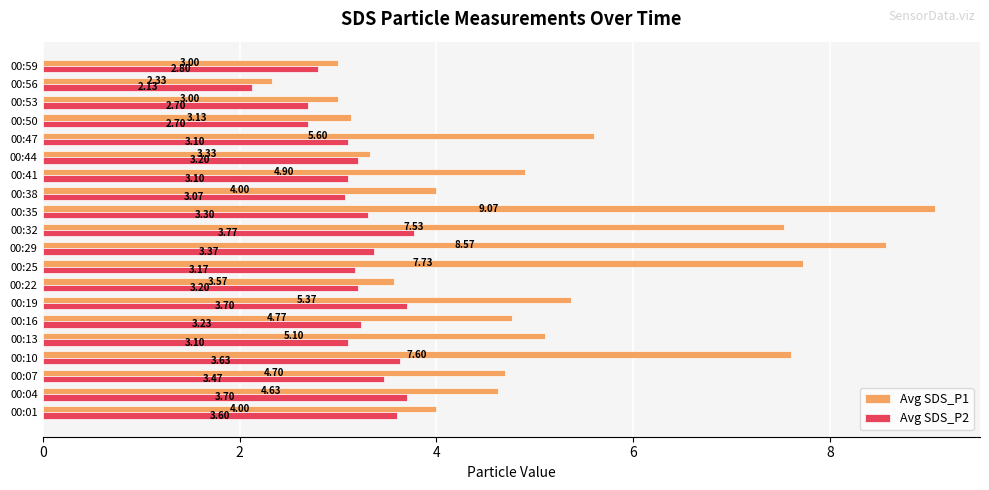

Which label corresponds to the smallest value in the chart?

00:56